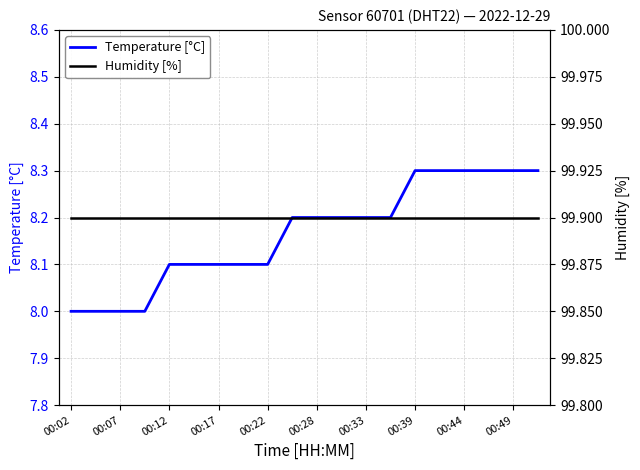

How many lines are shown in the chart?

2